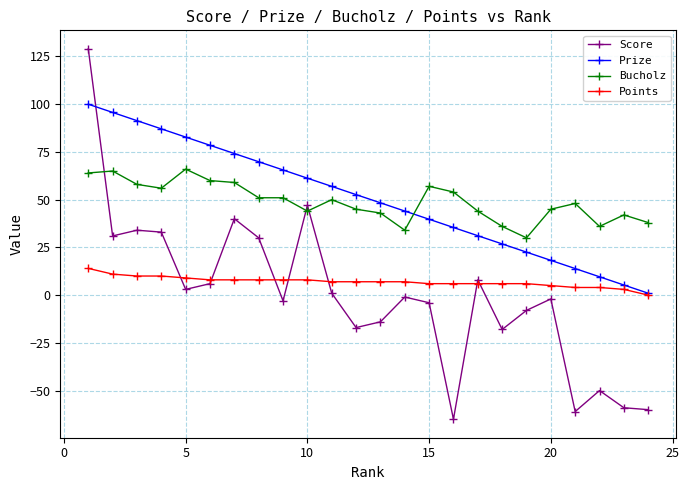

What is the smallest value displayed?

-65.0